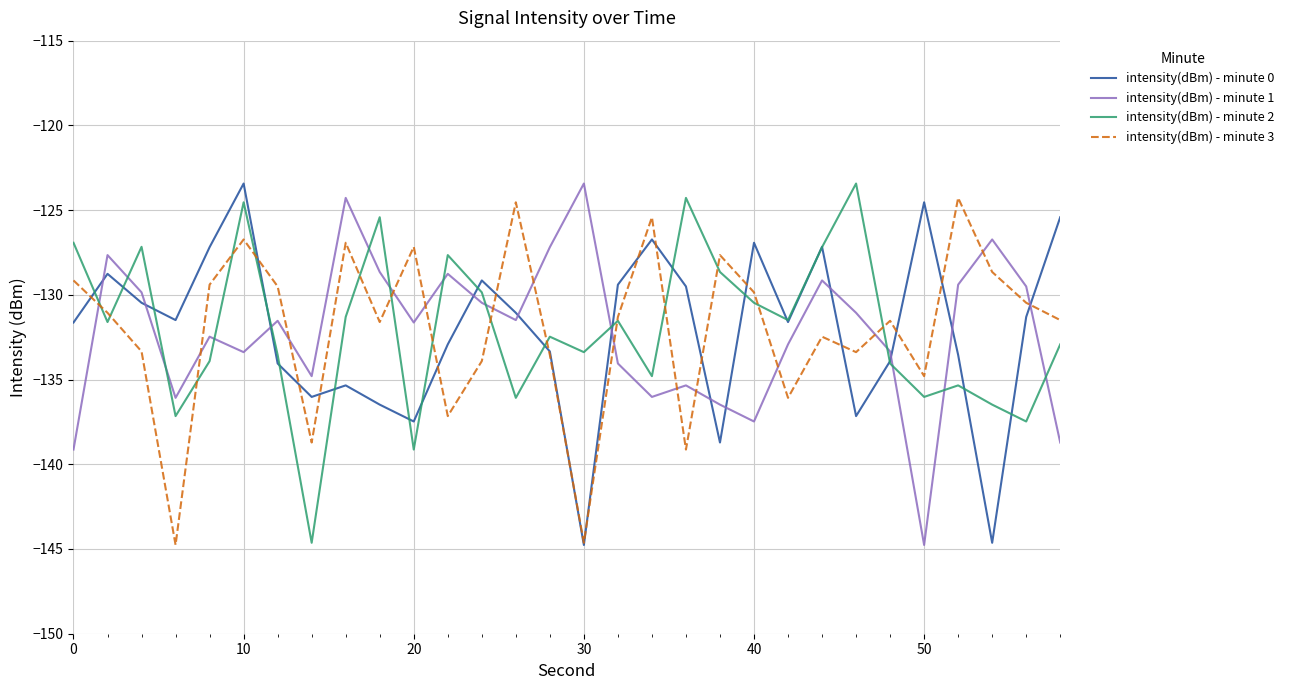

True or false: intensity(dBm) - minute 1 and intensity(dBm) - minute 0 intersect in this chart.

True